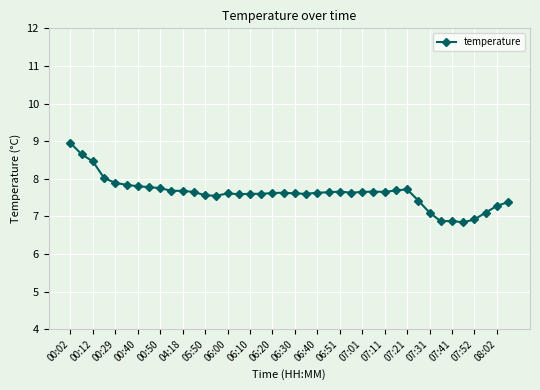

True or false: the data has more than 2 interior local peaks.

True